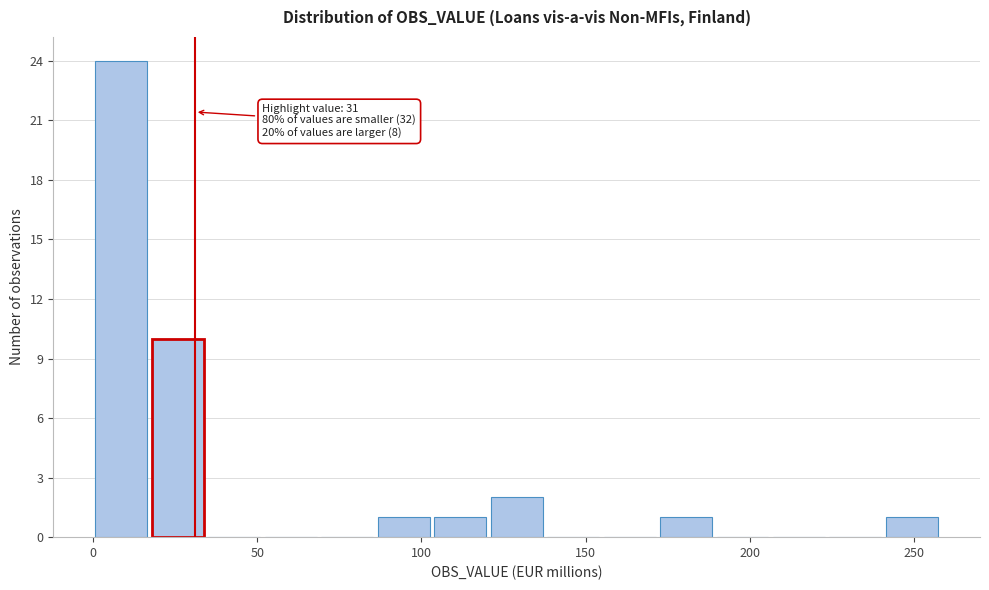

Around what value on the x-axis is the tallest bar? Give the approximate position of its centre, as read against the axis.

10